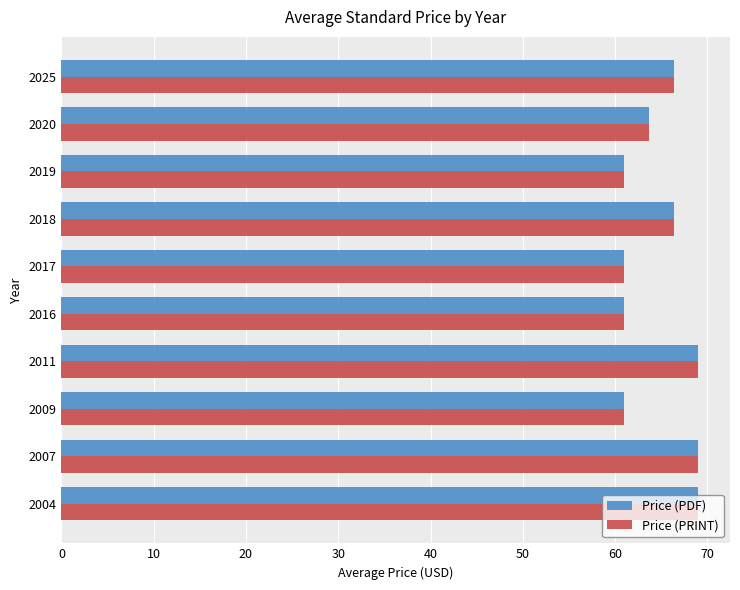

What is the average value of the Price (PRINT) series?

64.7